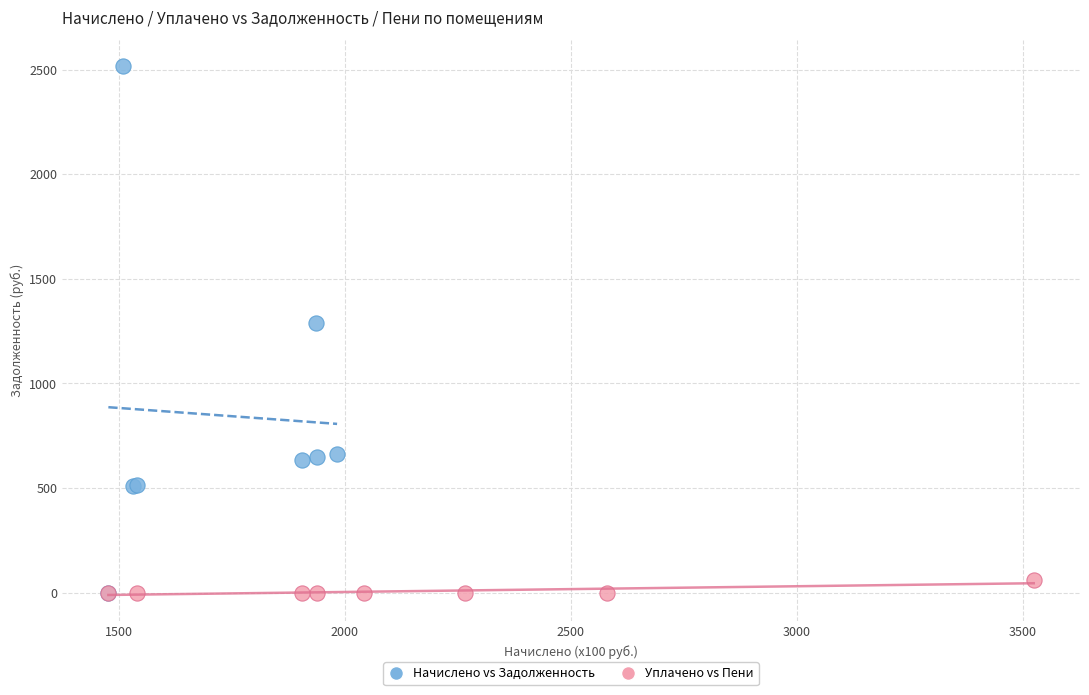

Which series has the largest Y range (max minus min)?

Начислено vs Задолженность